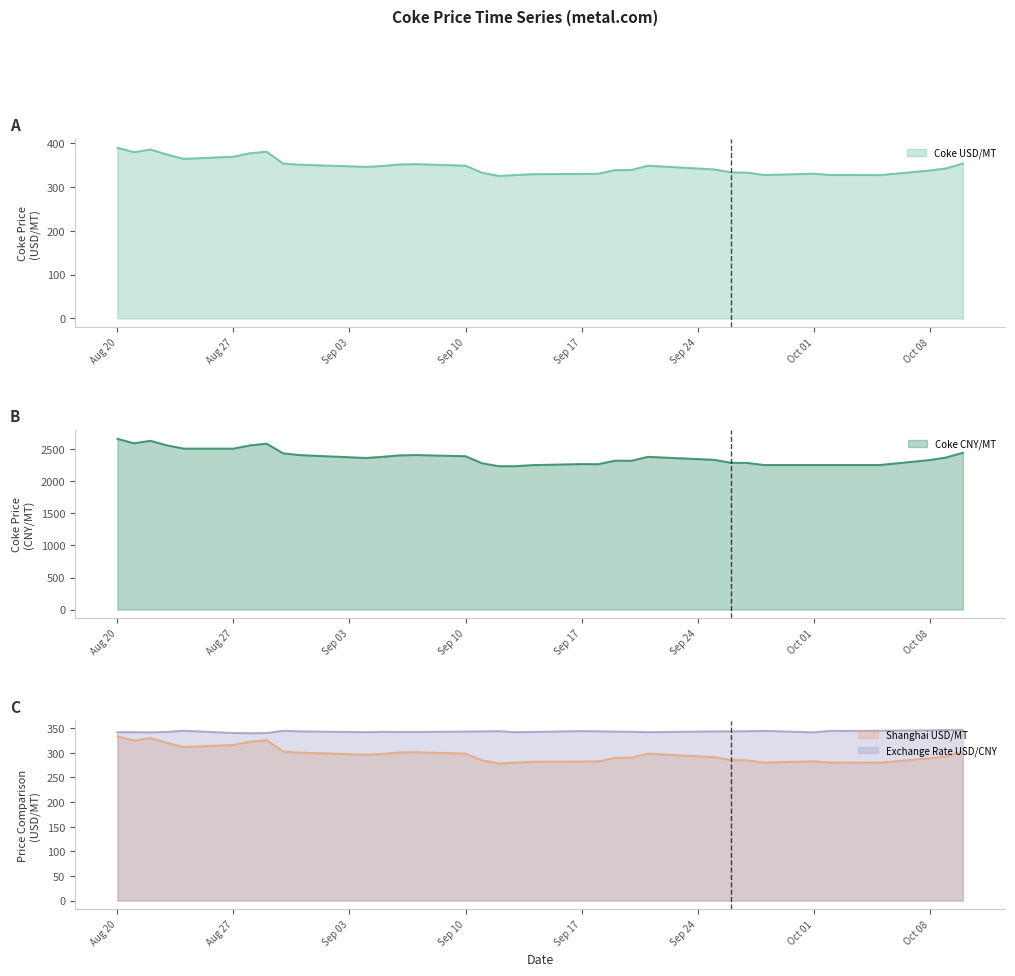

What is the sum of all Exchange Rate USD/CNY values?

12347.2